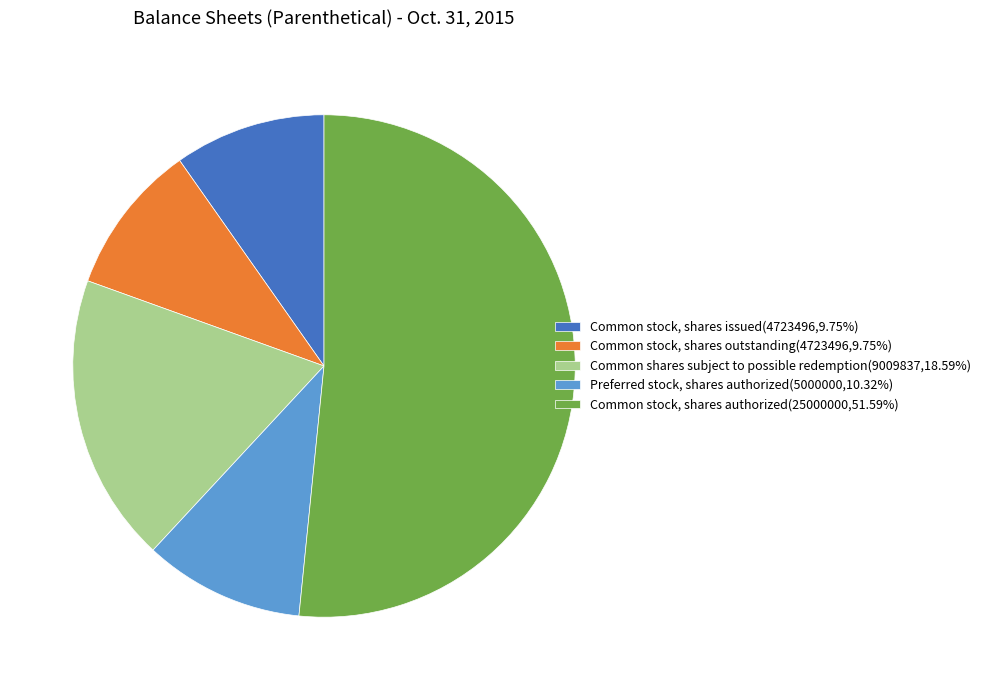

How many segments does this pie chart have?

5